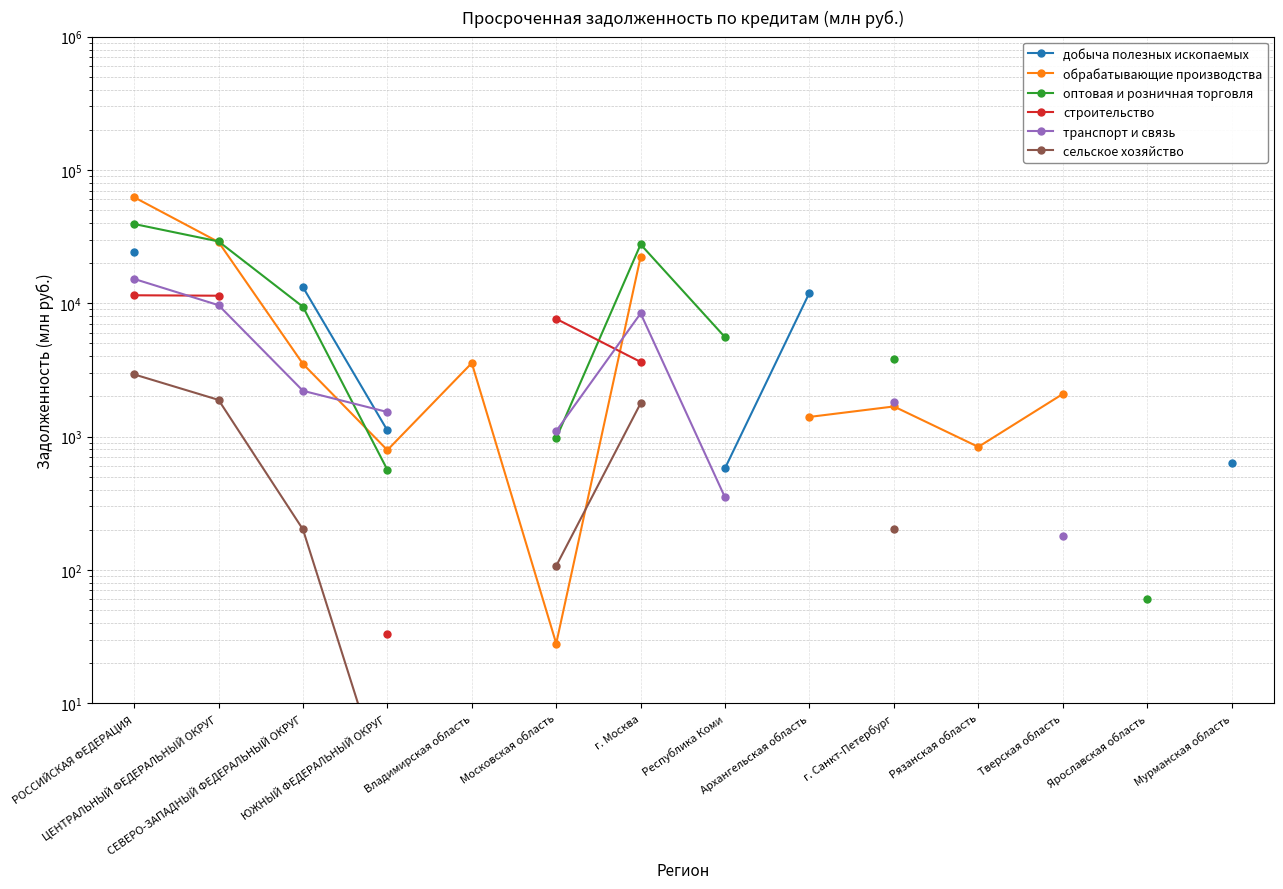

Where is обрабатывающие производства nearest to the value 31215?

ЦЕНТРАЛЬНЫЙ ФЕДЕРАЛЬНЫЙ ОКРУГ